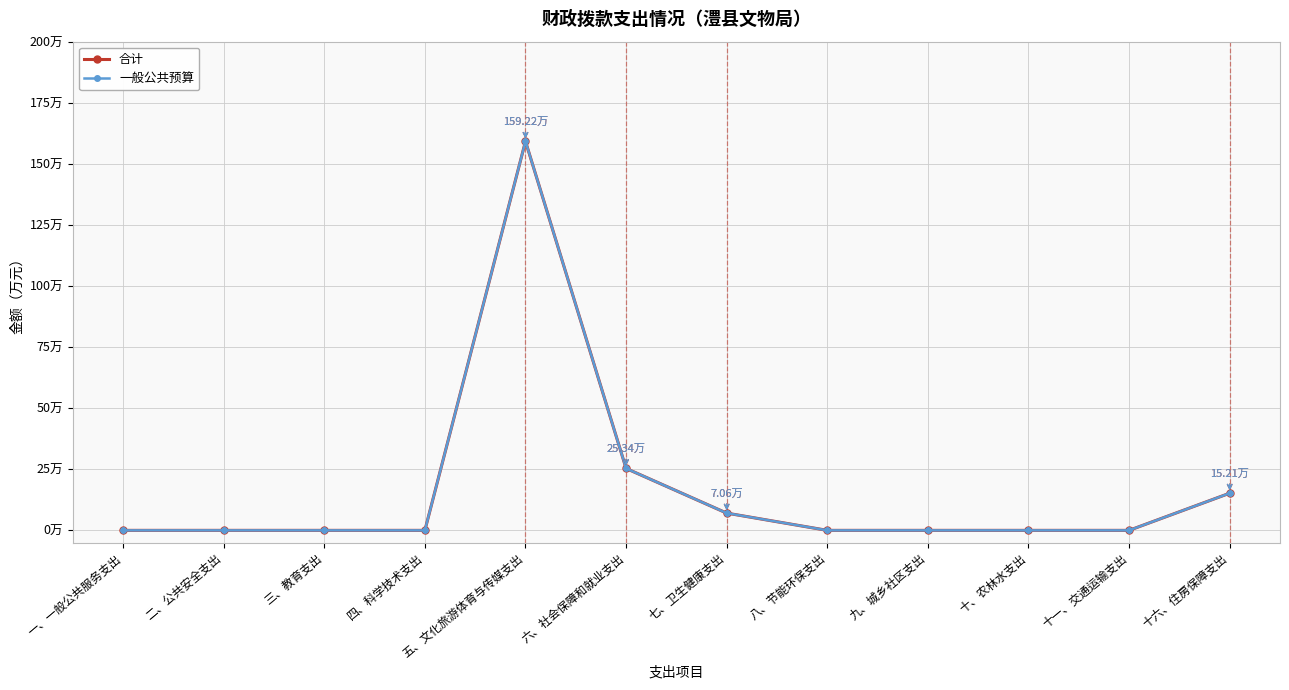

Reading left to right, transcribe all the data shown in this chart.

合计: 一、一般公共服务支出=0.0	二、公共安全支出=0.0	三、教育支出=0.0	四、科学技术支出=0.0	五、文化旅游体育与传媒支出=159.2	六、社会保障和就业支出=25.3	七、卫生健康支出=7.1	八、节能环保支出=0.0	九、城乡社区支出=0.0	十、农林水支出=0.0	十一、交通运输支出=0.0	十六、住房保障支出=15.2
一般公共预算: 一、一般公共服务支出=0.0	二、公共安全支出=0.0	三、教育支出=0.0	四、科学技术支出=0.0	五、文化旅游体育与传媒支出=159.2	六、社会保障和就业支出=25.3	七、卫生健康支出=7.1	八、节能环保支出=0.0	九、城乡社区支出=0.0	十、农林水支出=0.0	十一、交通运输支出=0.0	十六、住房保障支出=15.2